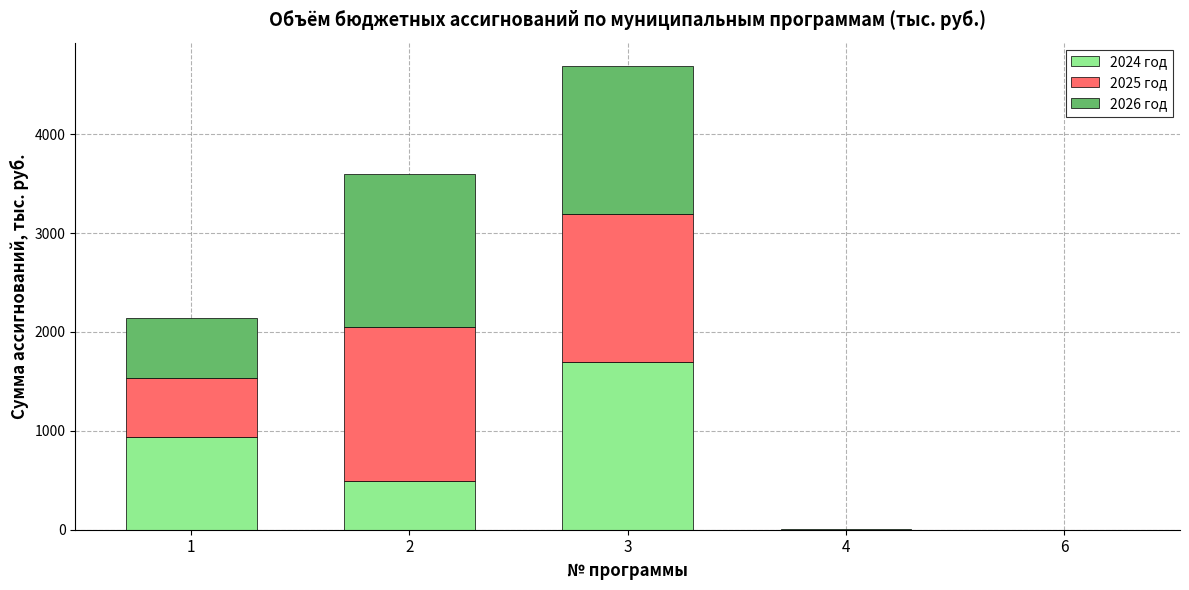

What is the total value across all series at 1?

2138.4